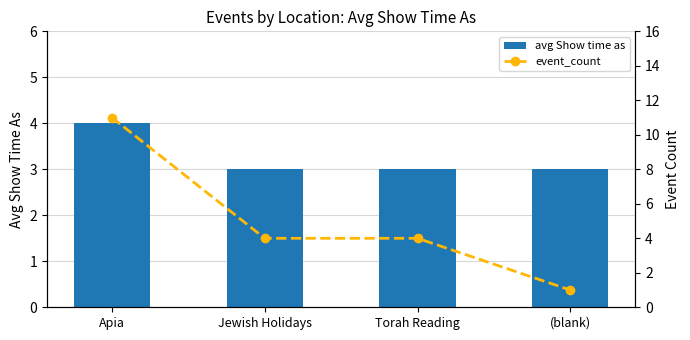

What is the value of the event_count bar at the 4th from the left?

1